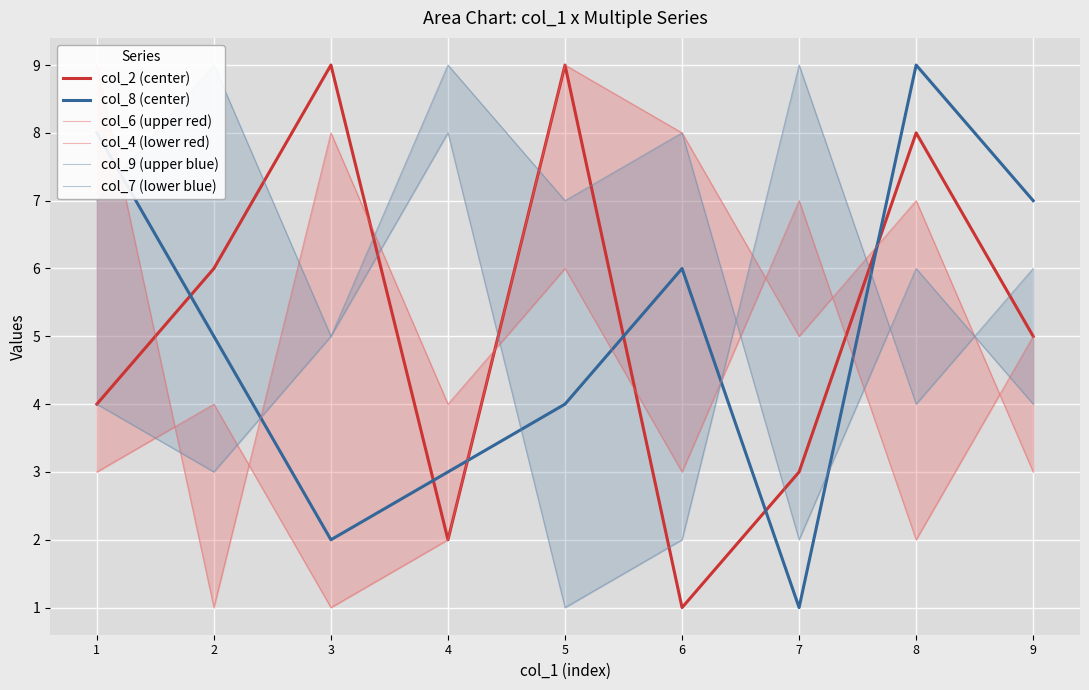

What is the difference between the maximum and minimum values in the col_8 (center) series?

8